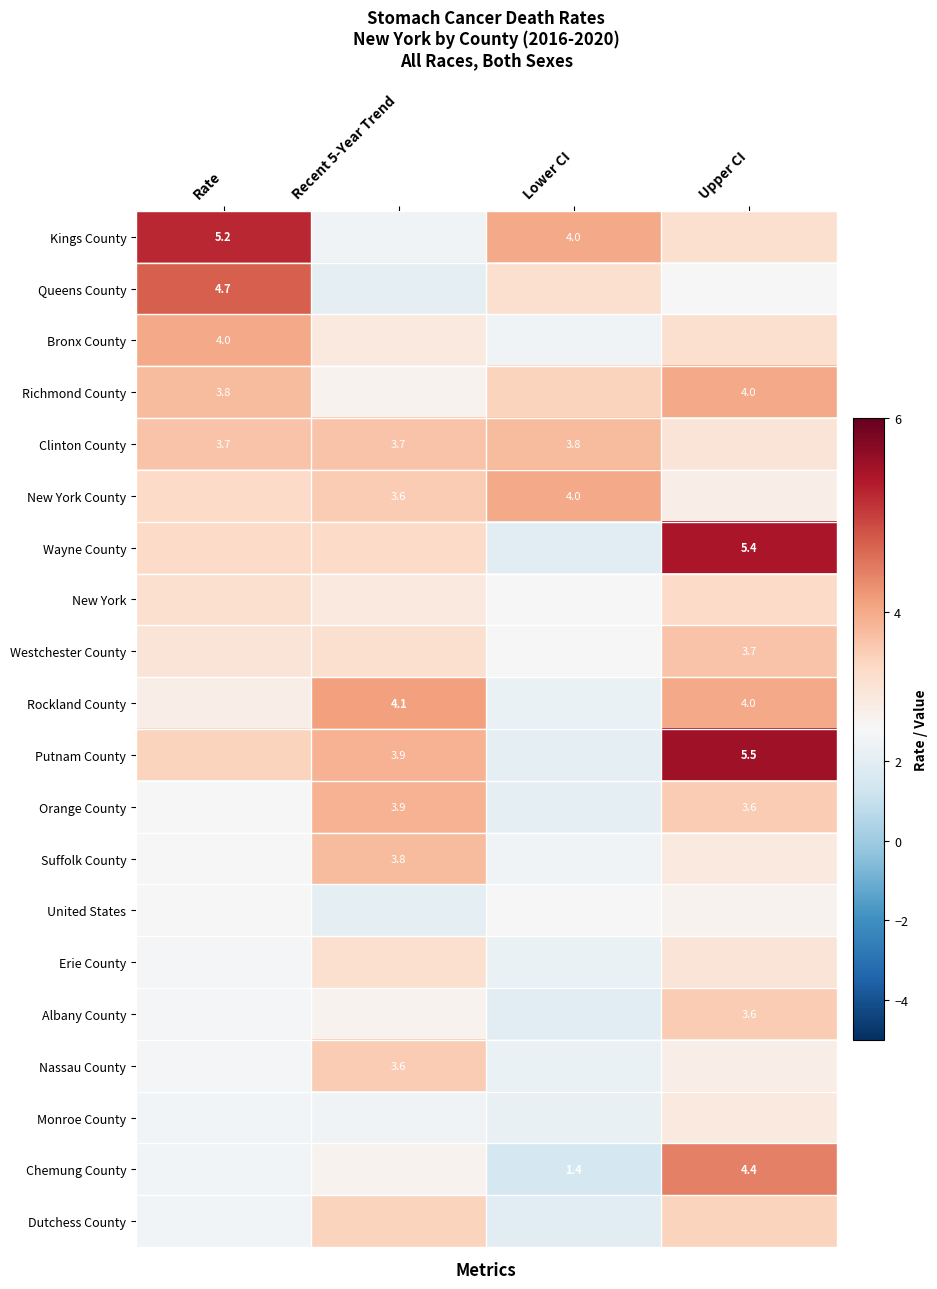

At which category is the sum across all series the highest?

Upper CI